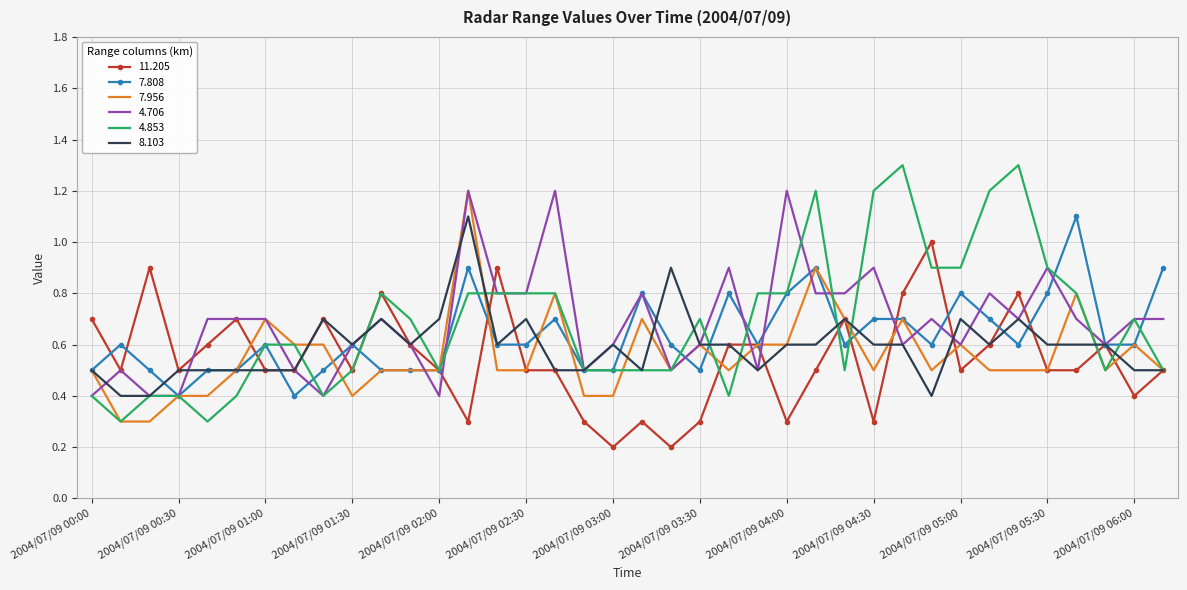

What is the maximum value shown in the chart?

1.3